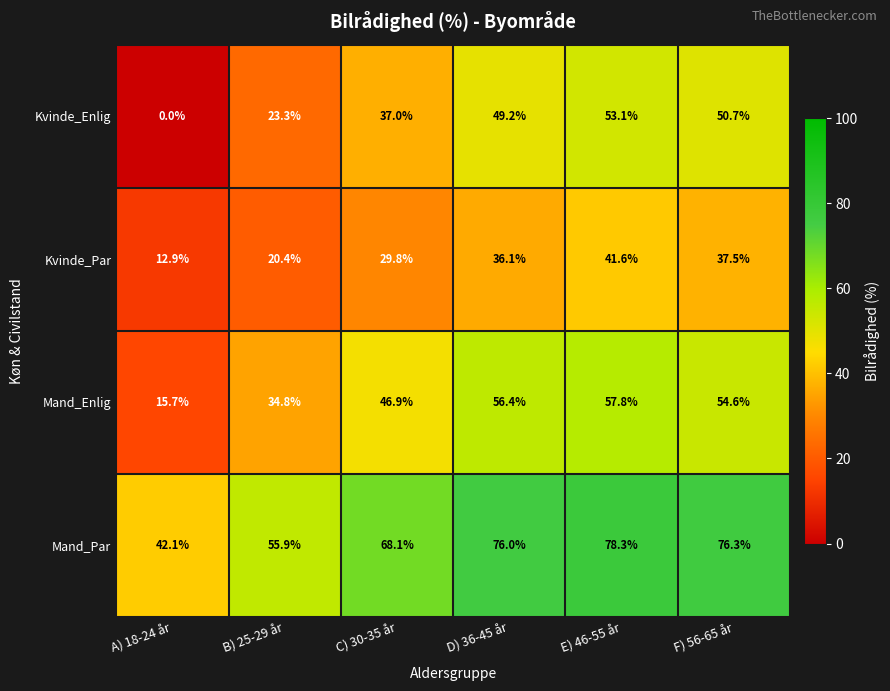

Reading right to left, what are all the values shown in this chart?

Kvinde_Enlig: 50.7	53.1	49.2	37.0	23.3	0.0
Kvinde_Par: 37.5	41.6	36.1	29.8	20.4	12.9
Mand_Enlig: 54.6	57.8	56.4	46.9	34.8	15.7
Mand_Par: 76.3	78.3	76.0	68.1	55.9	42.1